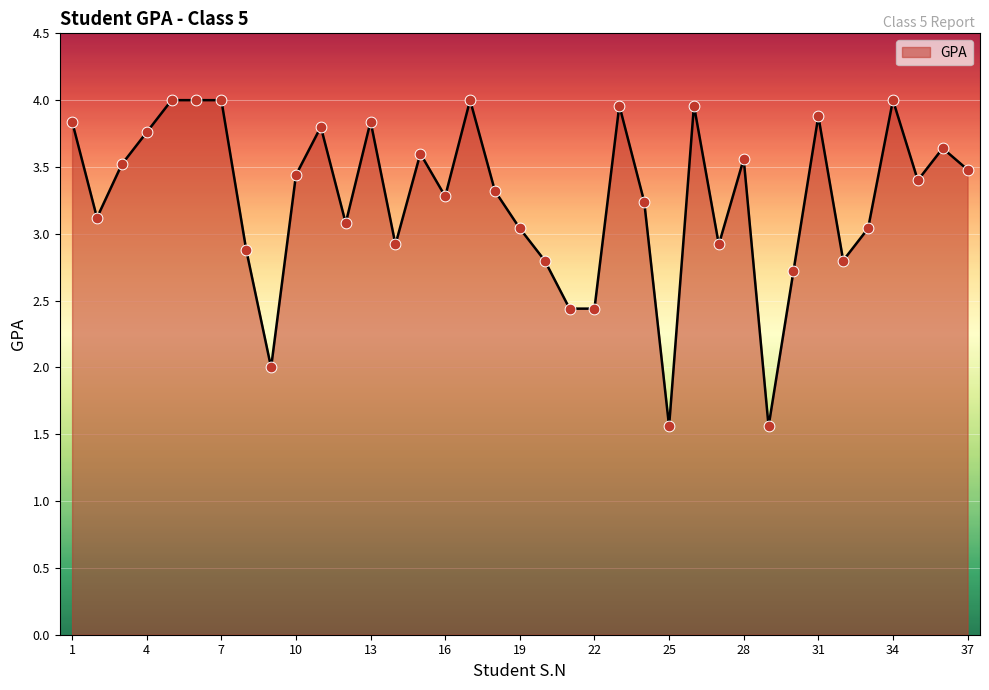

What is the minimum value shown in the chart?

1.6